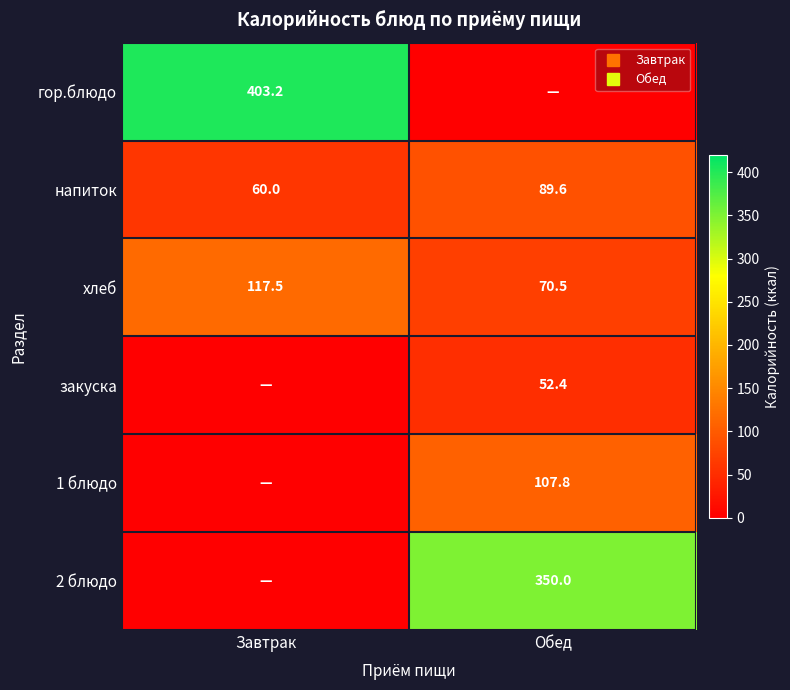

At which label is 2 блюдо closest to 175?

Завтрак